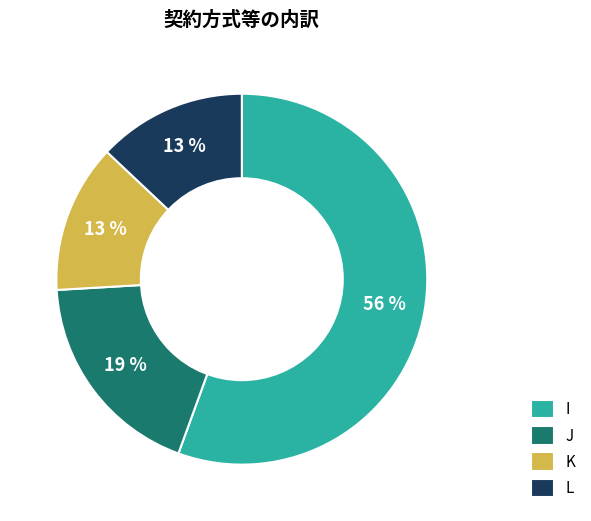

What percentage is the K slice, to the nearest percent?

13%